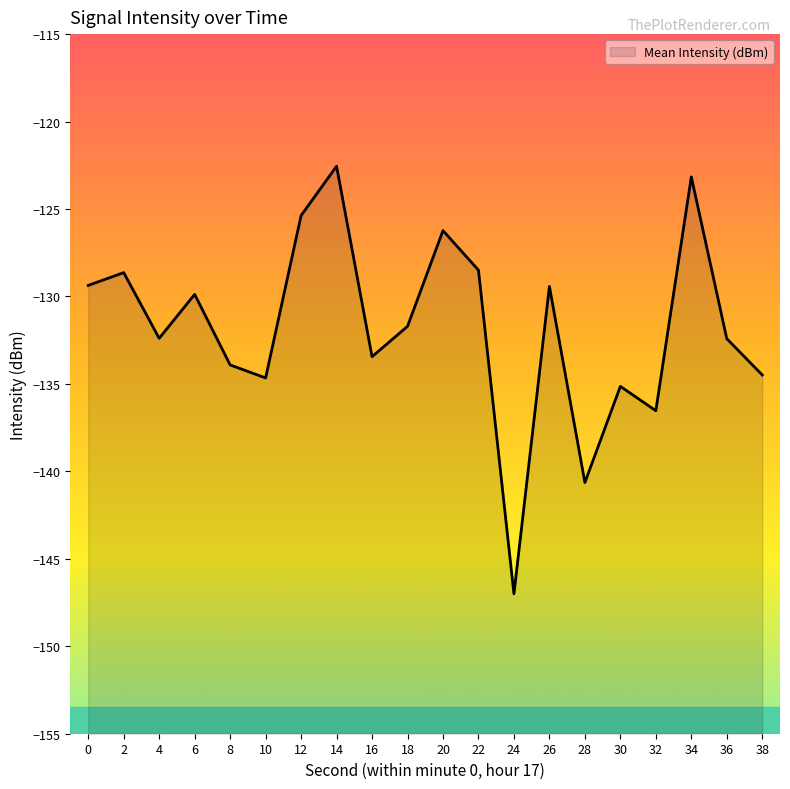

How many series are shown in this chart?

1